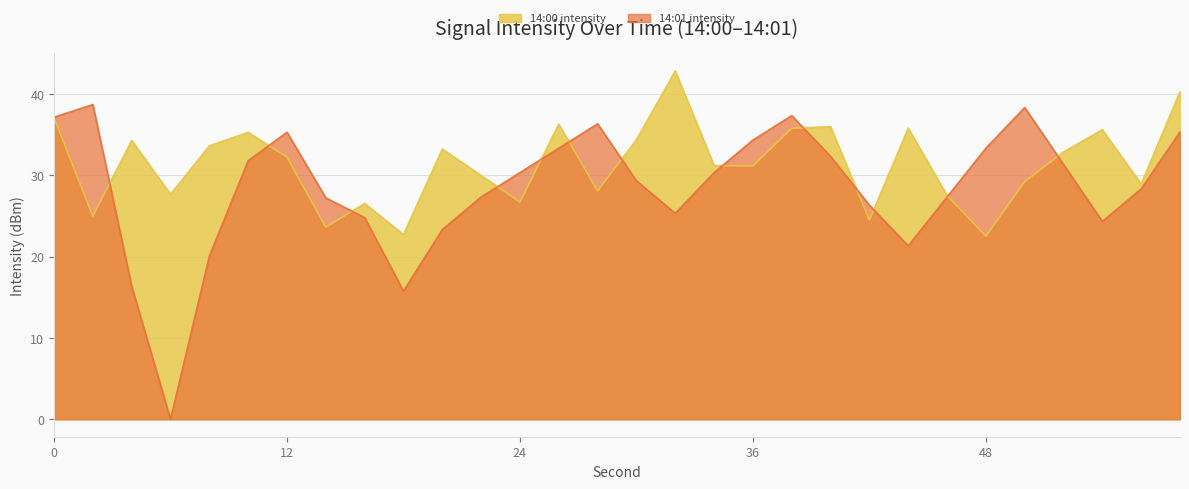

What is the average value of the 14:01 intensity series?

28.4